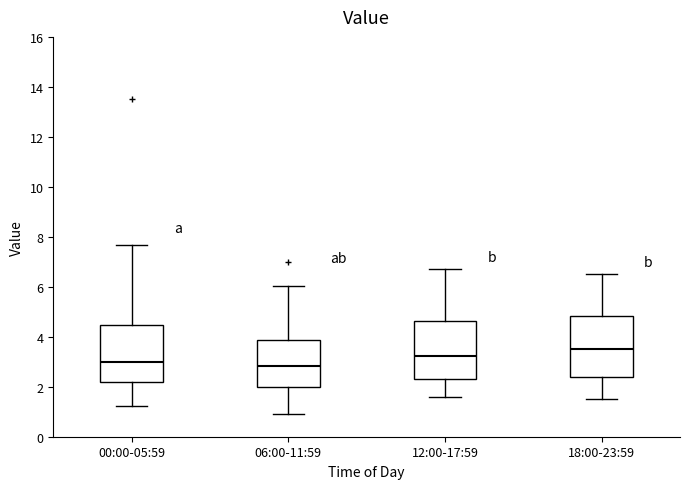

Which box has the highest median line?

18:00-23:59